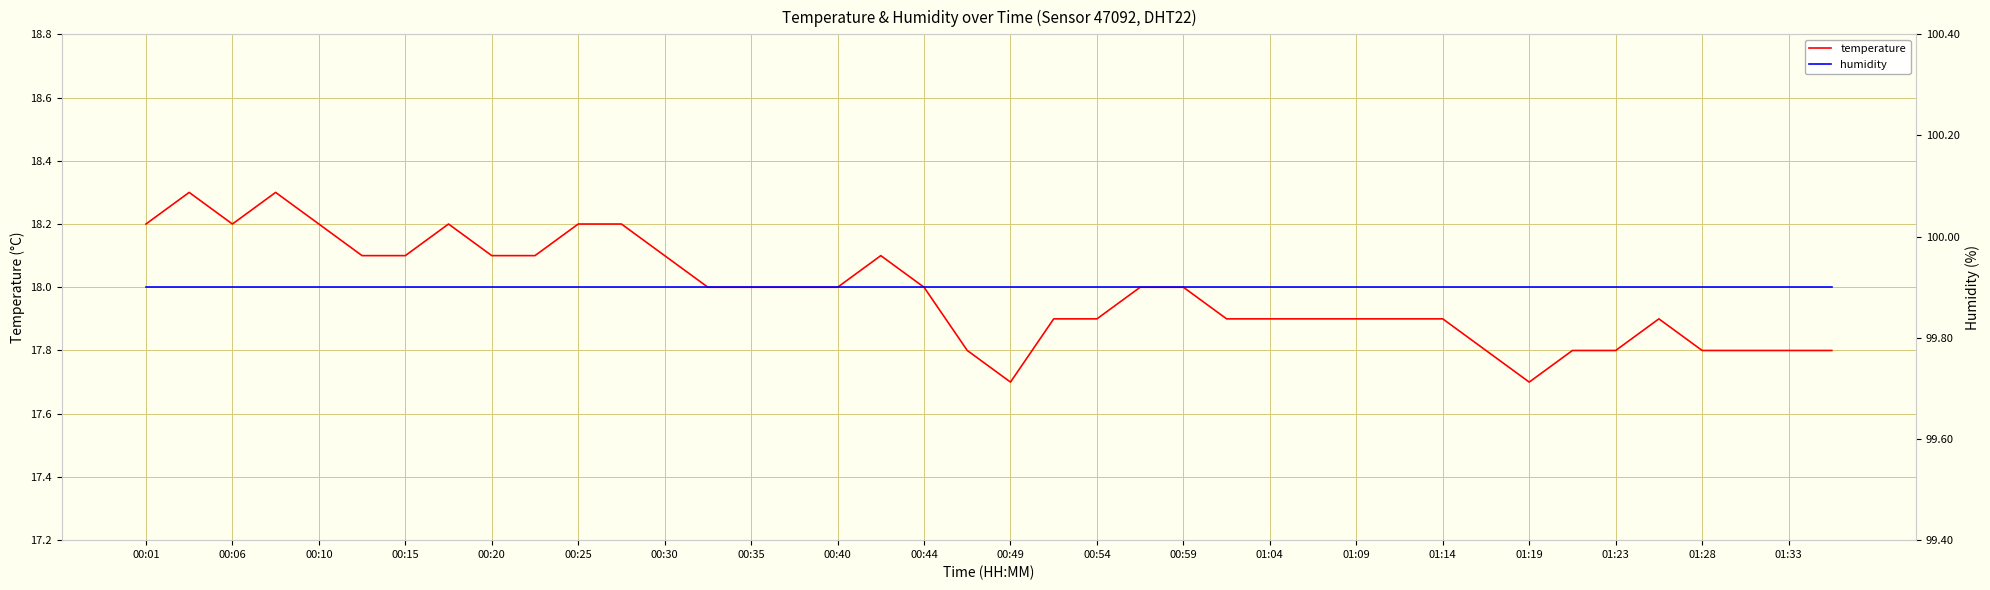

The temperature series shows 18.1 at 00:30. True or false?

True